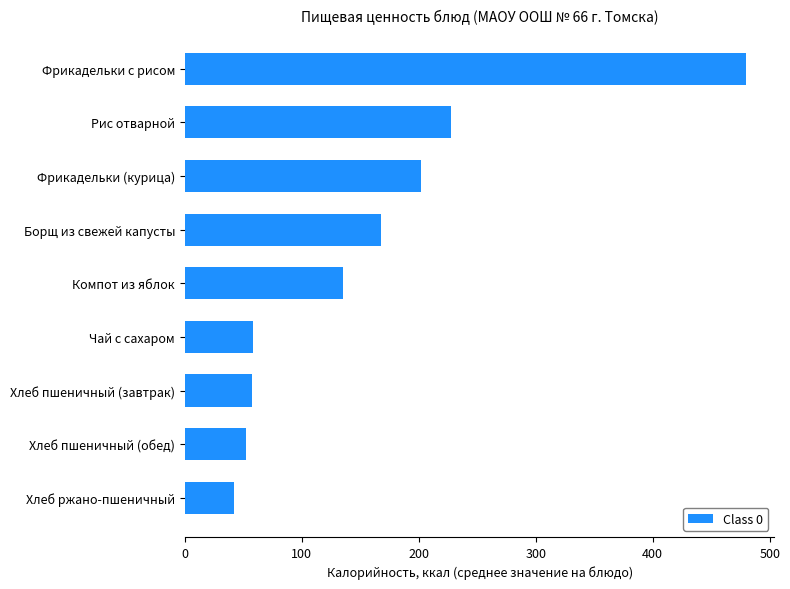

Between Компот из яблок and Хлеб пшеничный (обед), which is larger?

Компот из яблок